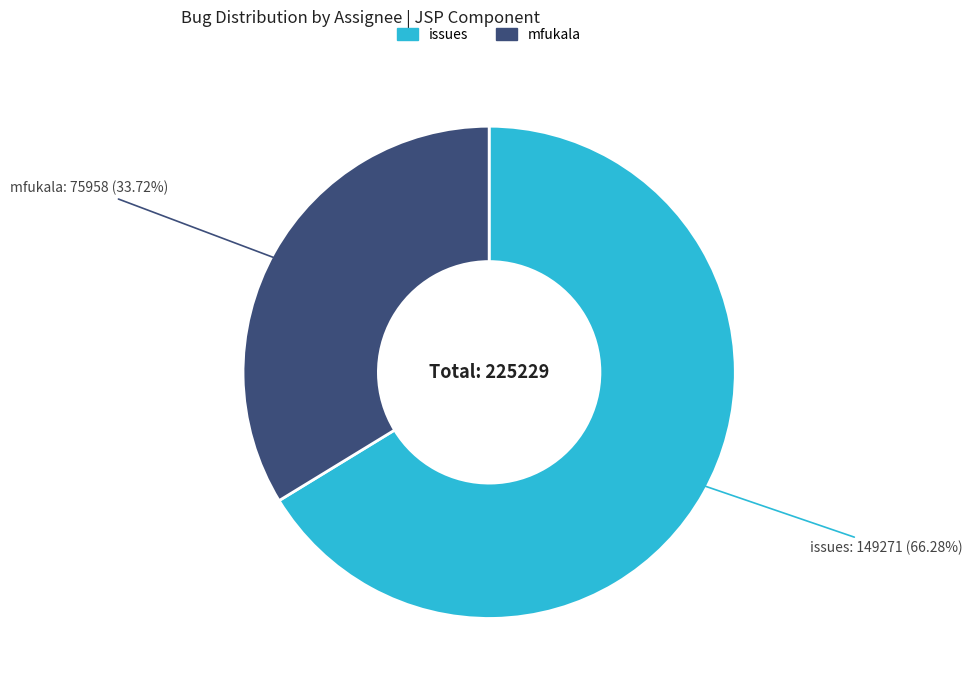

To the nearest percent, what percentage of the pie is mfukala?

34%